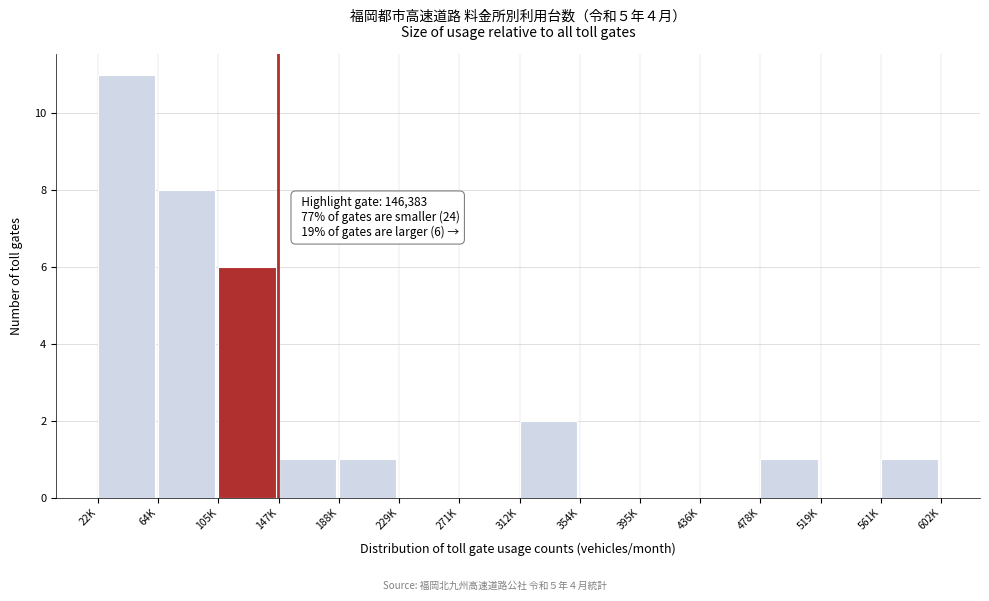

Reading left to right, extract all data points from this chart.

22K=11	64K=8	105K=6	147K=1	188K=1	229K=0	271K=0	312K=2	354K=0	395K=0	436K=0	478K=1	519K=0	561K=1